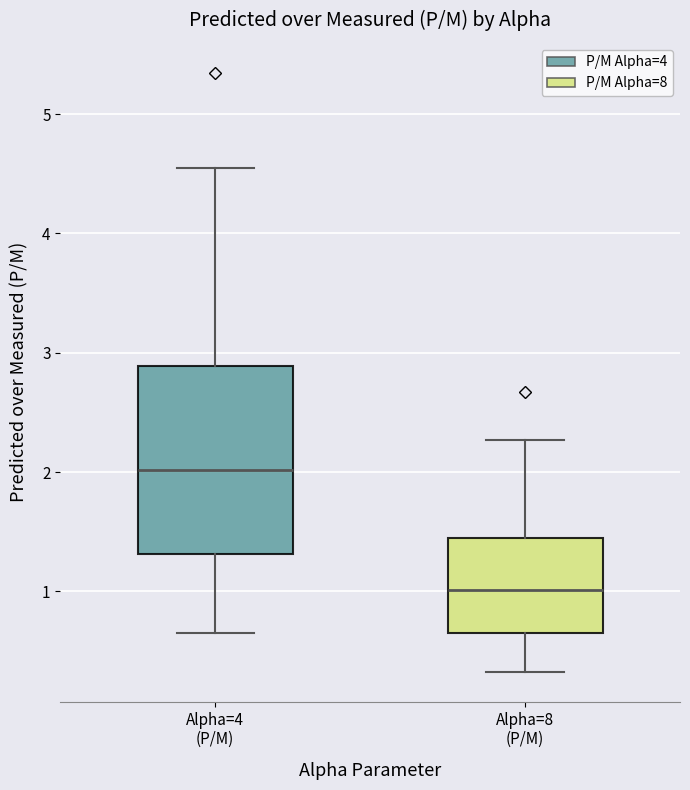

Reading left to right, transcribe this box plot: for each box, give where its median line is, the range the box spans, and where its two whiskers end, as read against the y-axis. The values are not printed on the chart, so give them approximately, as read against the axis.

Alpha=4 (P/M): median 2.0, box 1.3 to 2.9, whiskers 0.7 to 4.5
Alpha=8 (P/M): median 1.0, box 0.7 to 1.4, whiskers 0.3 to 2.3